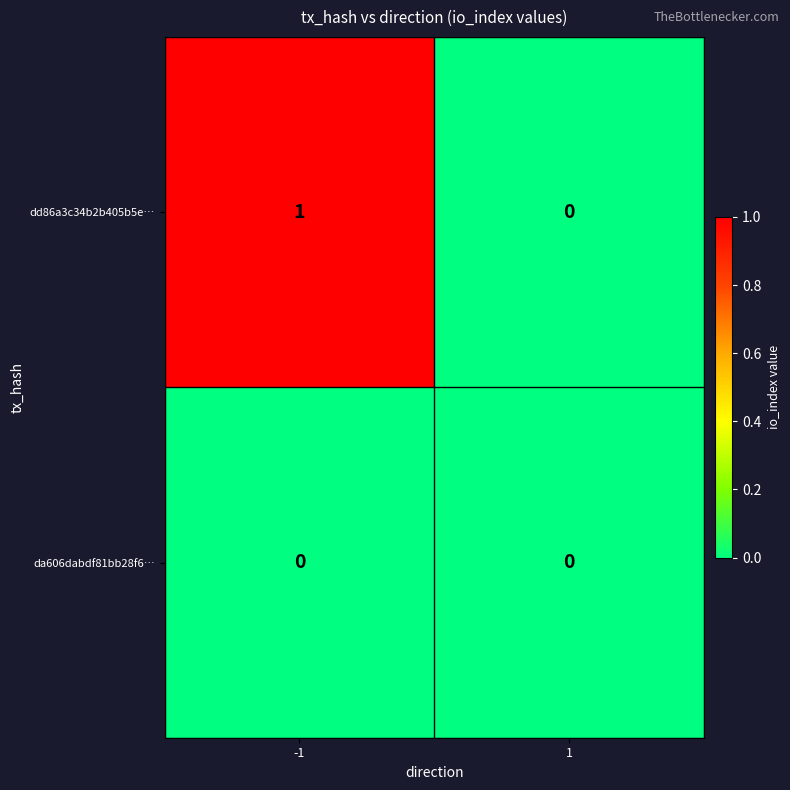

Is it true that dd86a3c34b2b405b5e… equals 0 at 1?

True